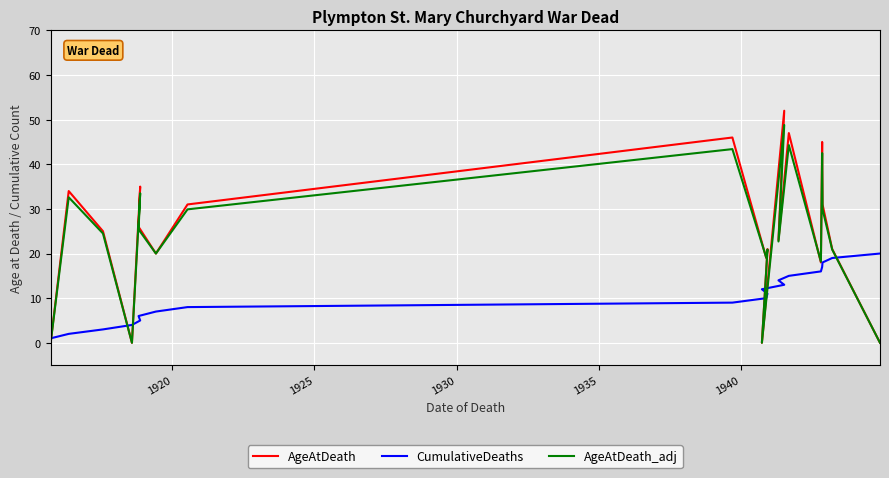

What is the label of the 19th point from the right?

1920